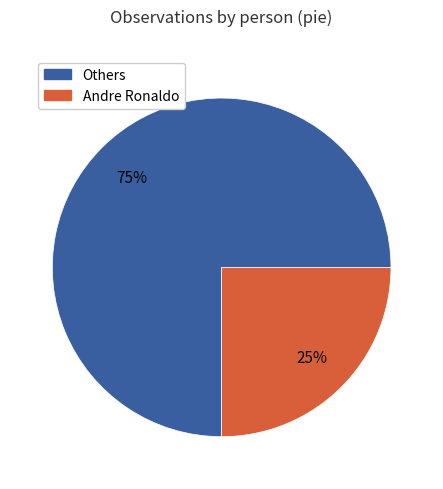

To the nearest percent, what is the average slice percentage?

50%